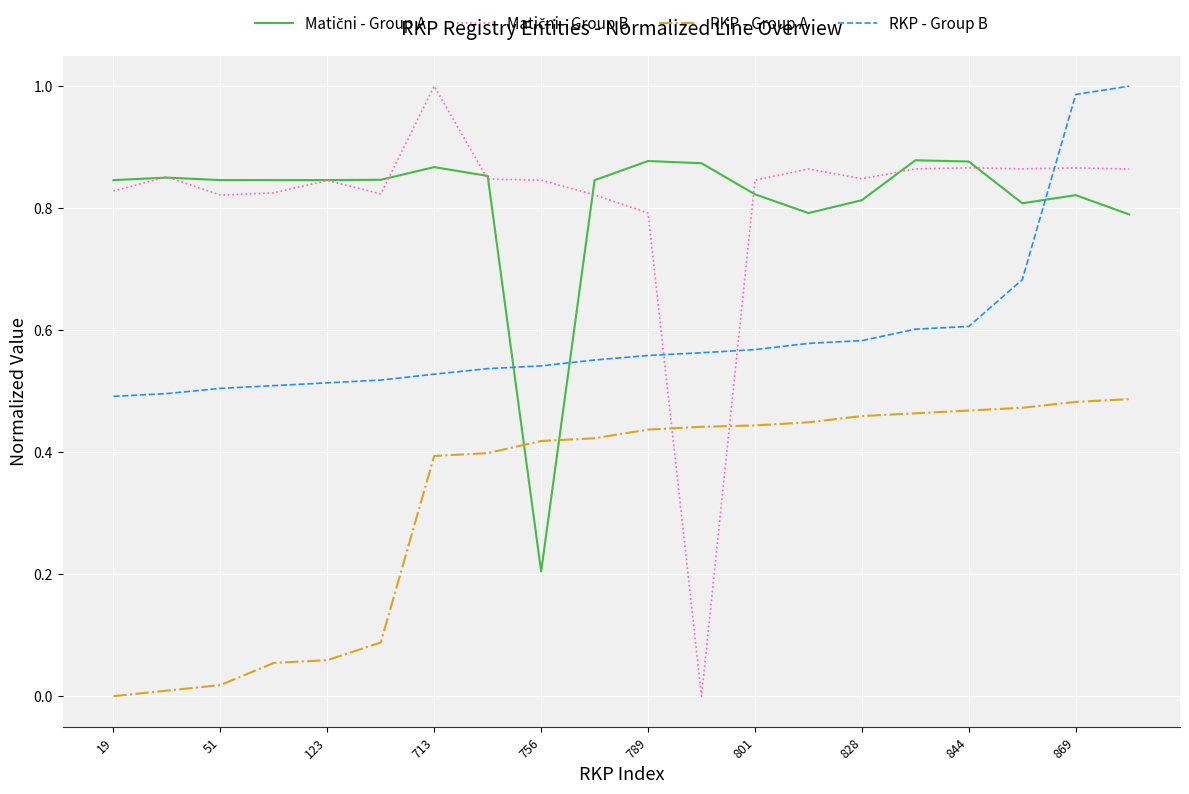

Does the chart display data point markers on the line(s)?

No